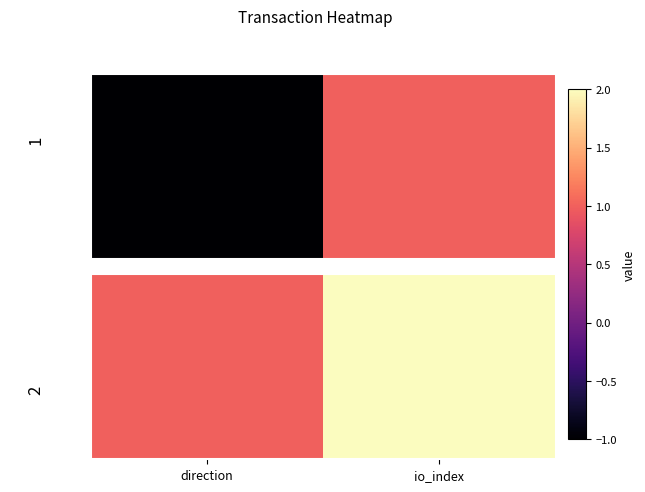

What is the maximum value shown in the chart?

2